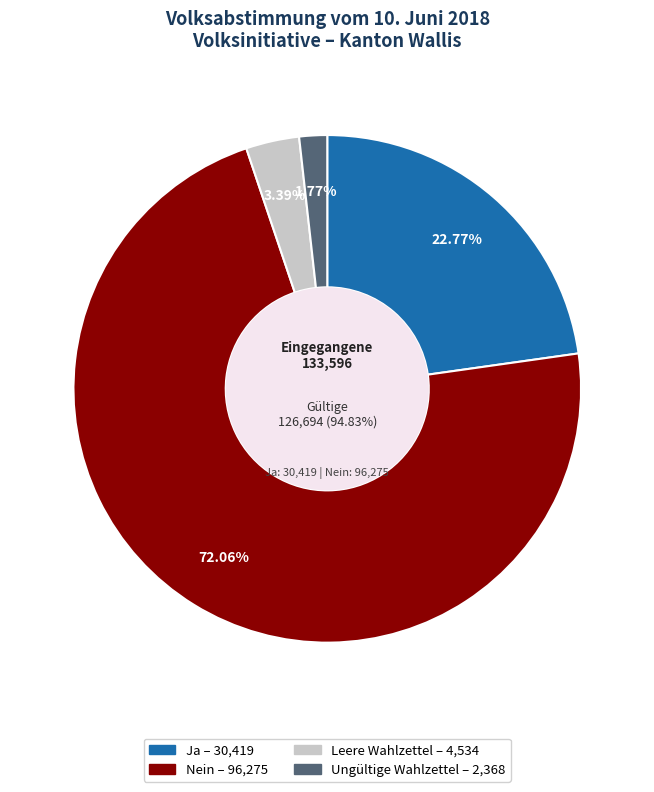

True or false: Ungültige Wahlzettel accounts for 1% of the total.

False